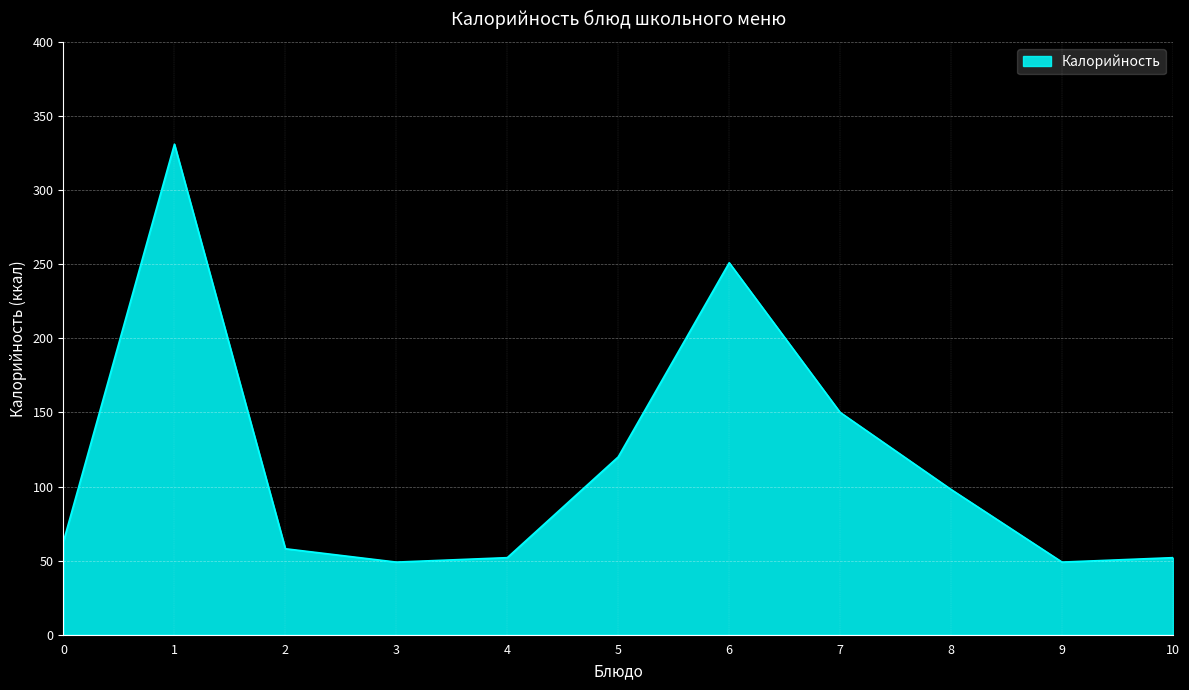

Which has a higher value, 0 or 5?

5